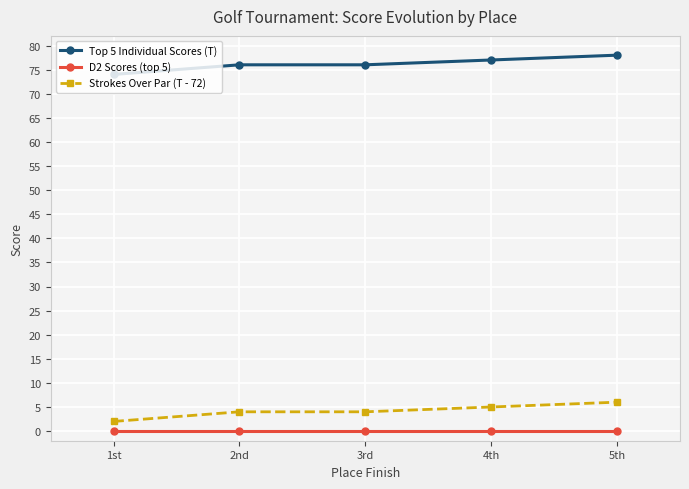

List the series in order of their peak value, lowest first.

D2 Scores (top 5), Strokes Over Par (T - 72), Top 5 Individual Scores (T)